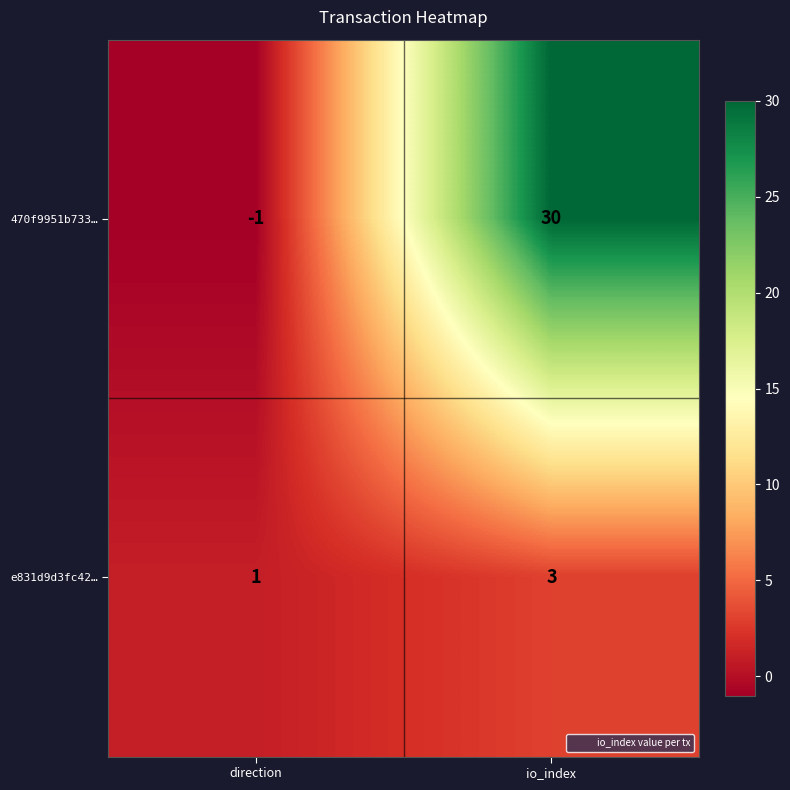

How many positive values does the 470f9951b733… series have?

1